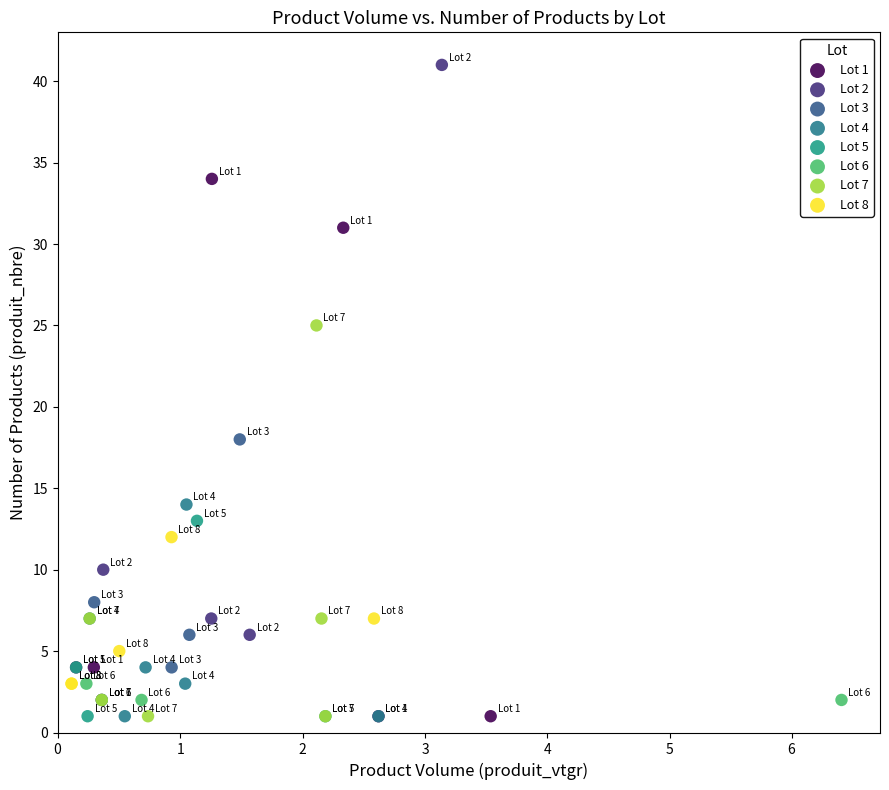

Which series contains the highest Y value?

Lot 2